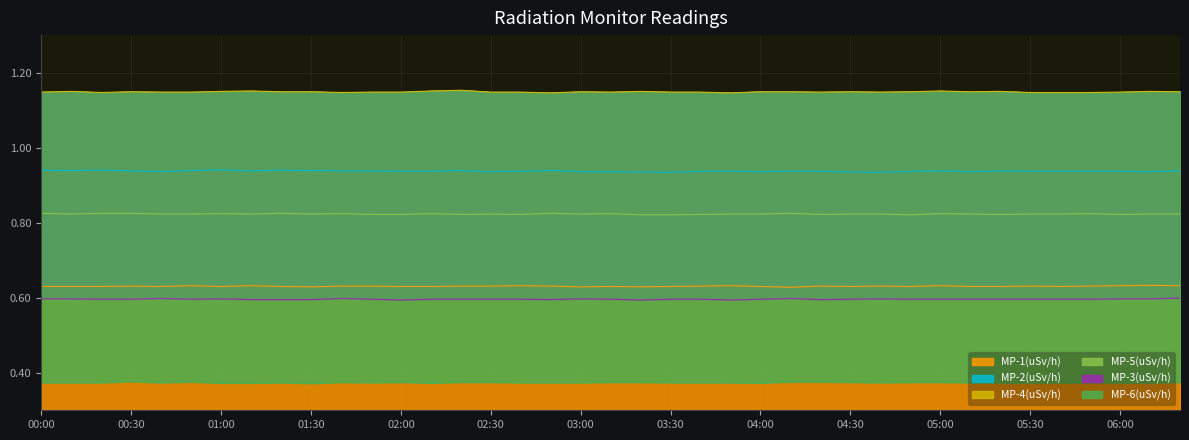

At 01:20, list the series in order from largest to smallest.

MP-4(uSv/h), MP-2(uSv/h), MP-5(uSv/h), MP-1(uSv/h), MP-3(uSv/h), MP-6(uSv/h)